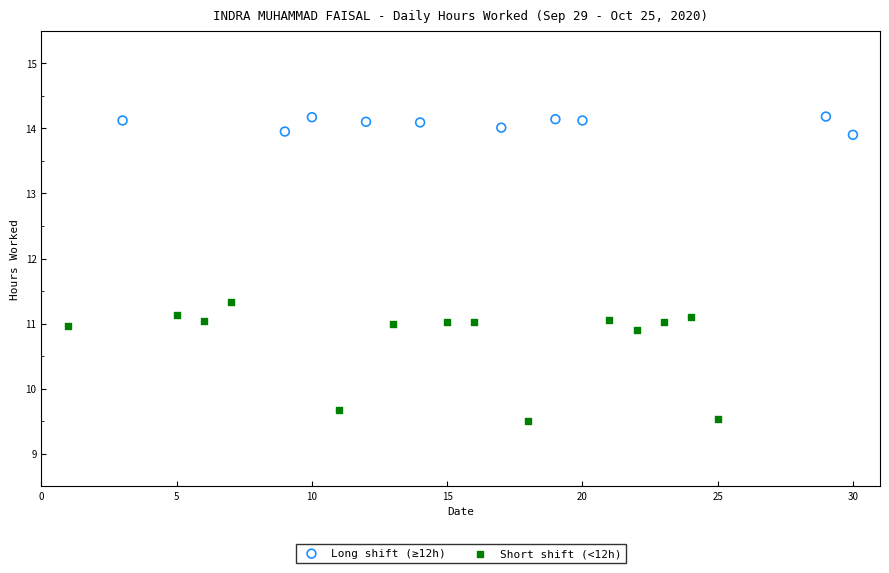

Which series reaches the maximum Y coordinate?

Long shift (≥12h)